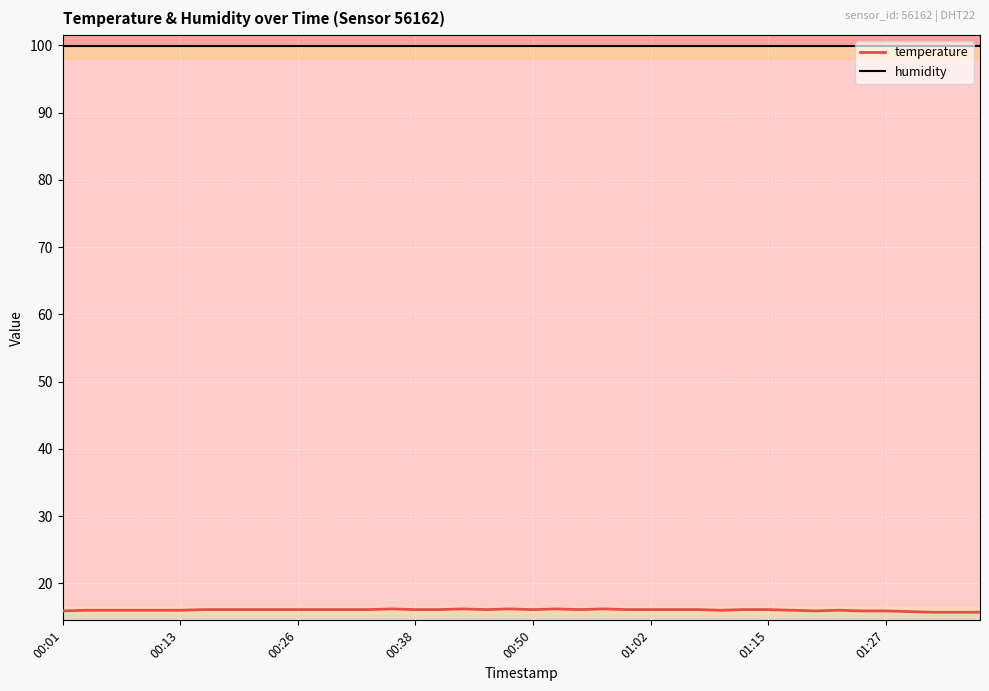

Which series has the largest range (max minus min)?

temperature